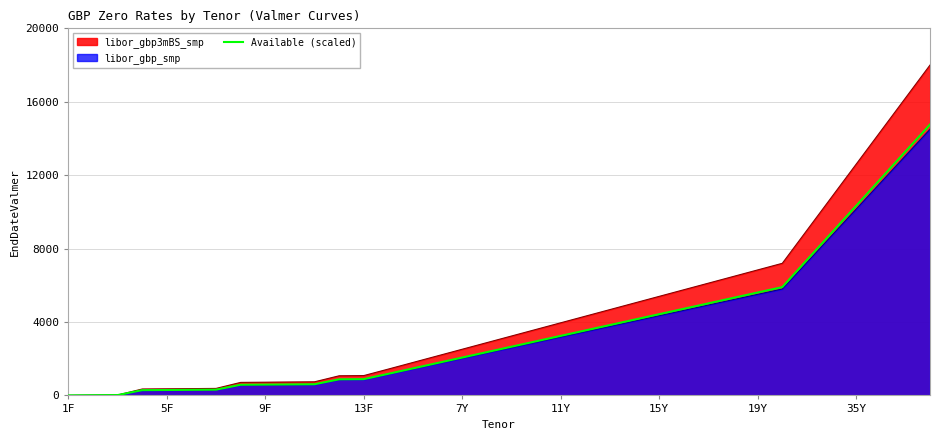

True or false: there are more than 1 points higher than both neighbors.

False